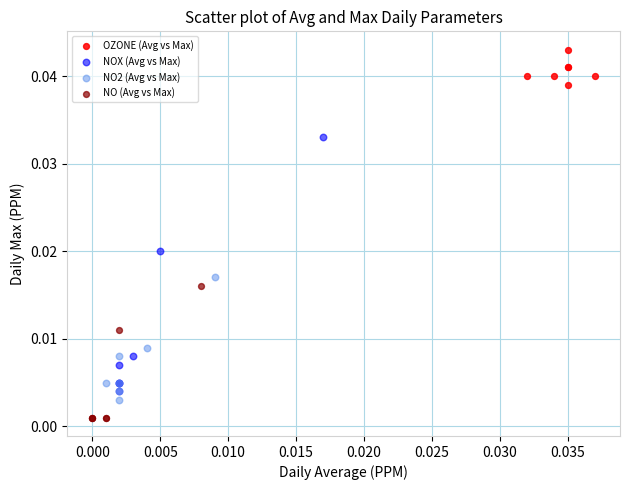

Which series reaches the minimum Y coordinate?

NO (Avg vs Max)